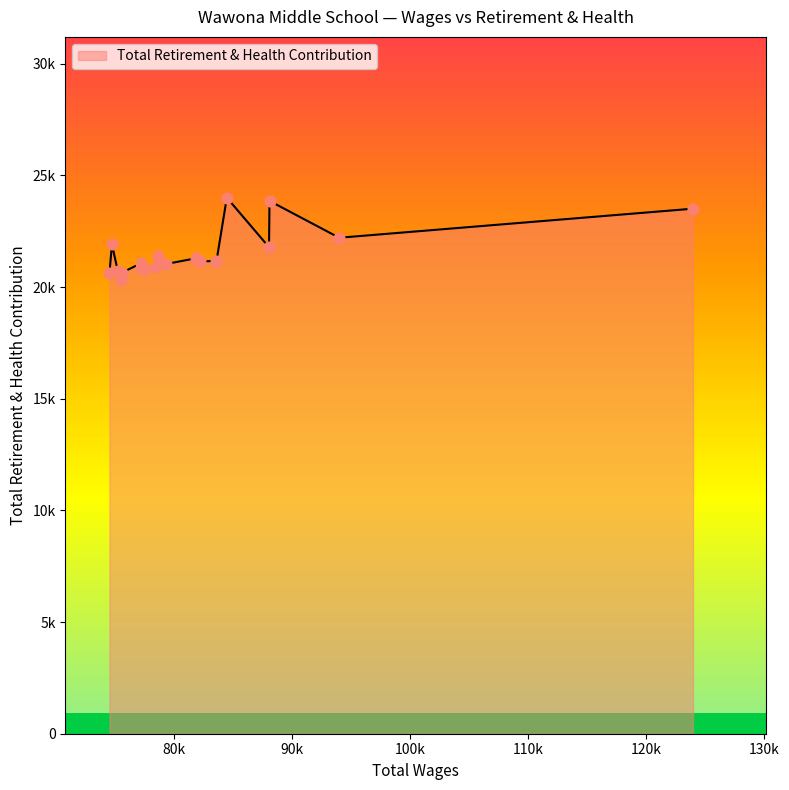

What is the ratio of the value at 75604.0 to the value at 78426.0?

1.0